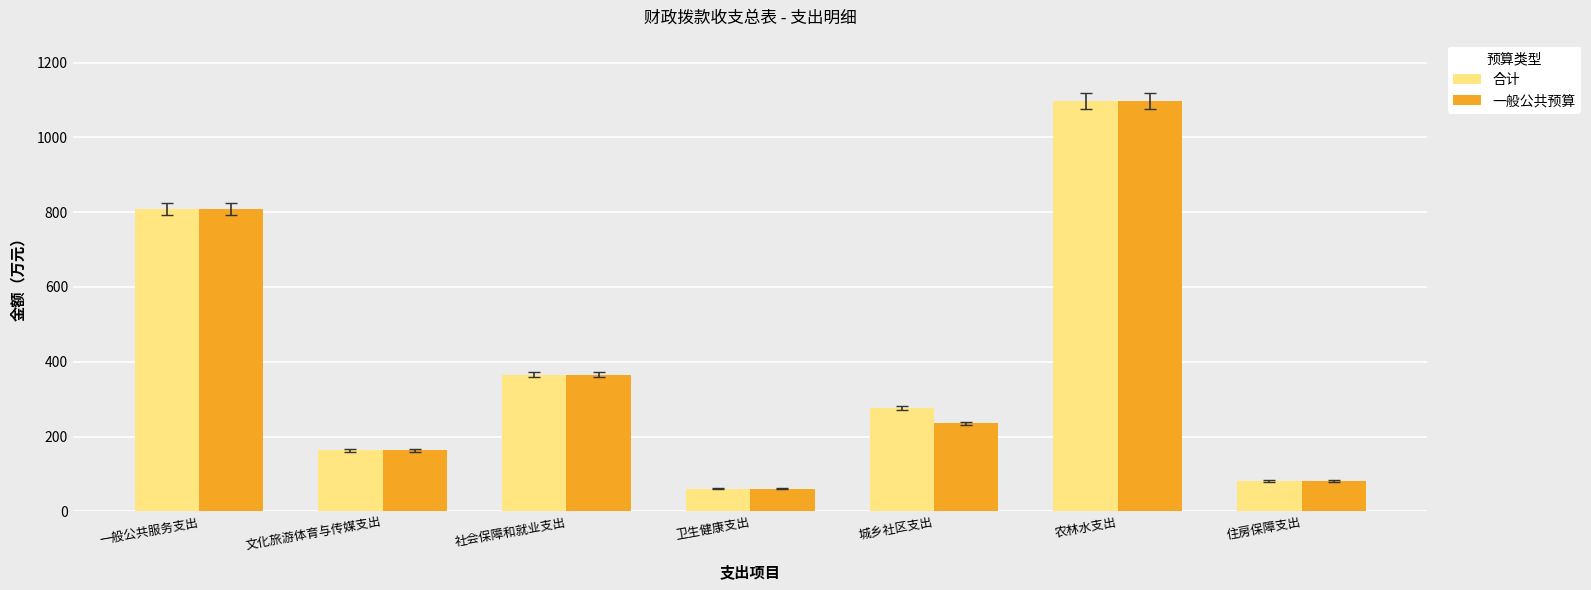

What are all the series names shown in the legend?

合计, 一般公共预算